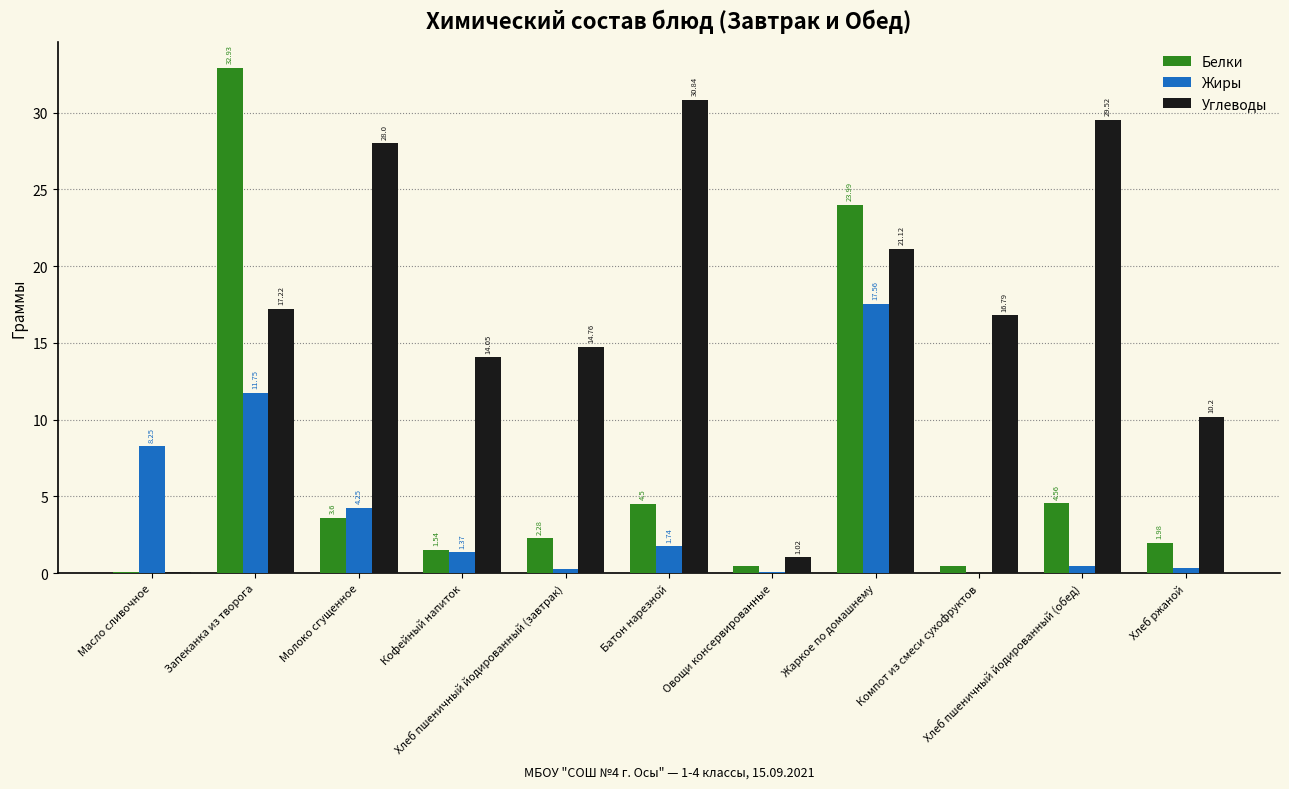

Which series has the largest total across all categories?

Углеводы